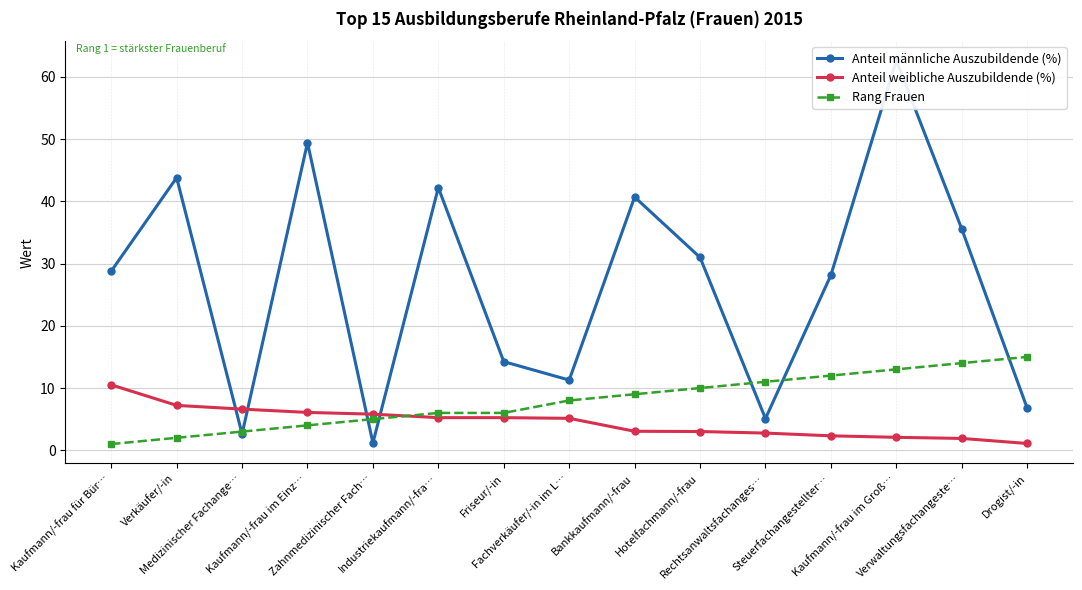

Between which two adjacent categories do Anteil männliche Auszubildende (%) and Anteil weibliche Auszubildende (%) first intersect?

Verkäufer/-in and Medizinischer Fachange…